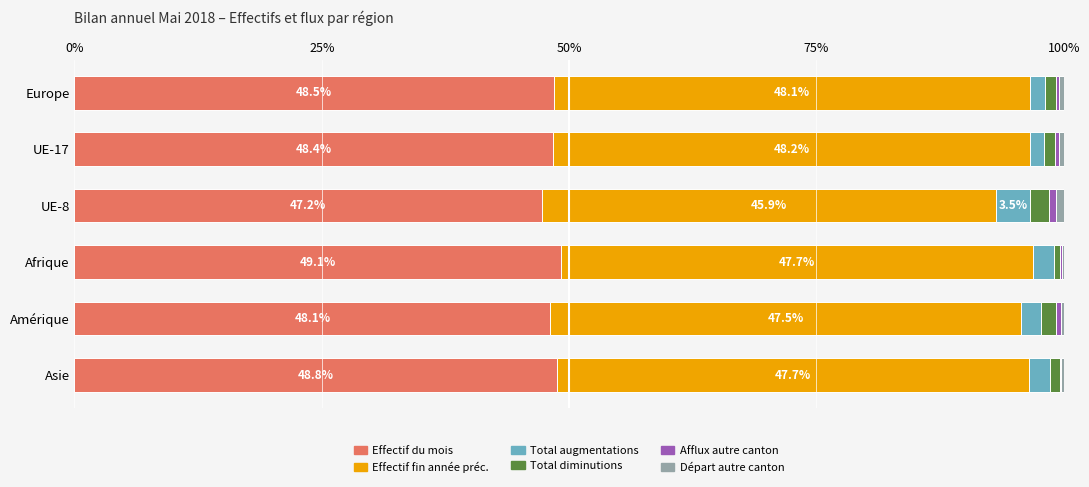

The value of Effectif du mois at Asie is 12.3. True or false?

False